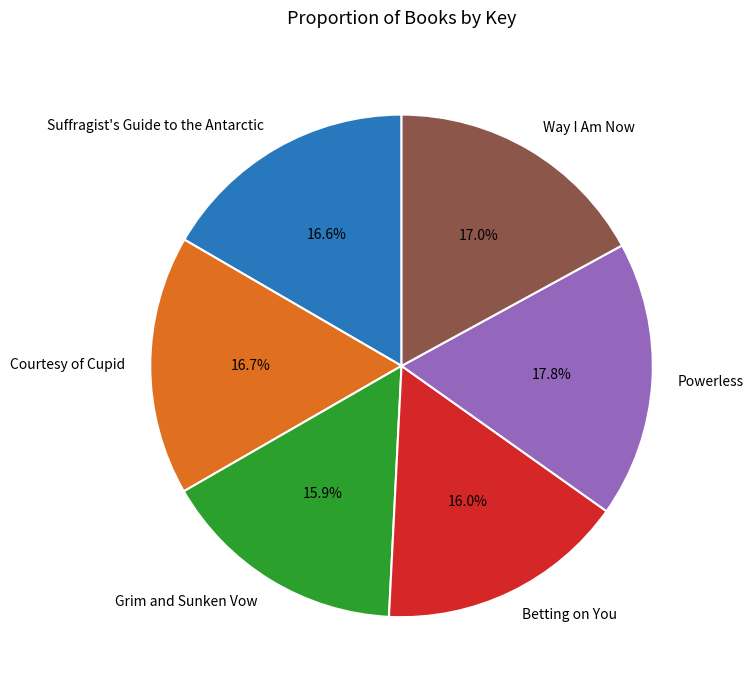

The Grim and Sunken Vow slice represents 26% of the pie. True or false?

False